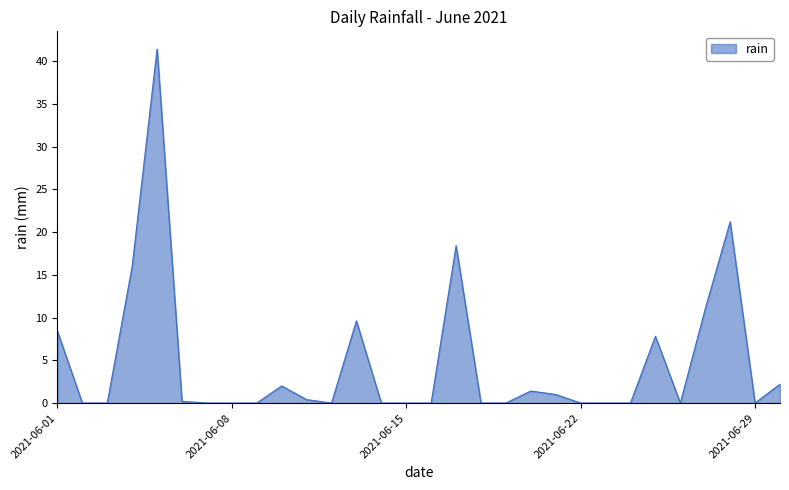

What is the difference between the maximum and minimum values?

41.4